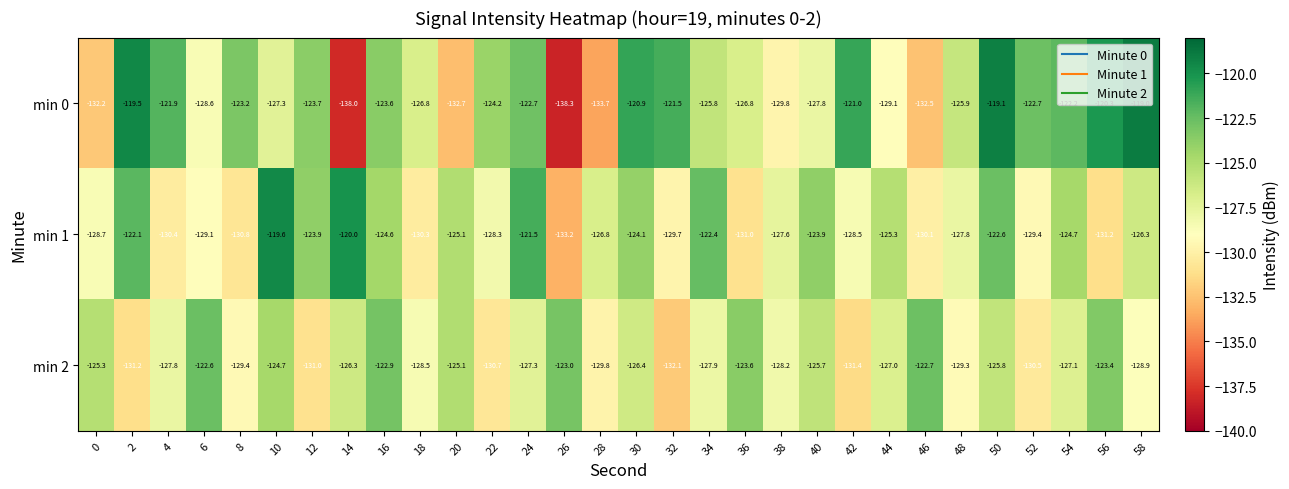

Which series changed the most between 0 and 28?

min 2